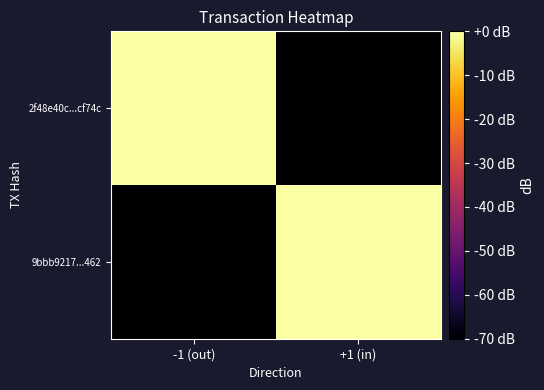

Reading left to right, what are all the values shown in this chart?

2f48e40c...cf74c: -1 (out)=-0.0	+1 (in)=-70.0
9bbb9217...462: -1 (out)=-70.0	+1 (in)=-0.0